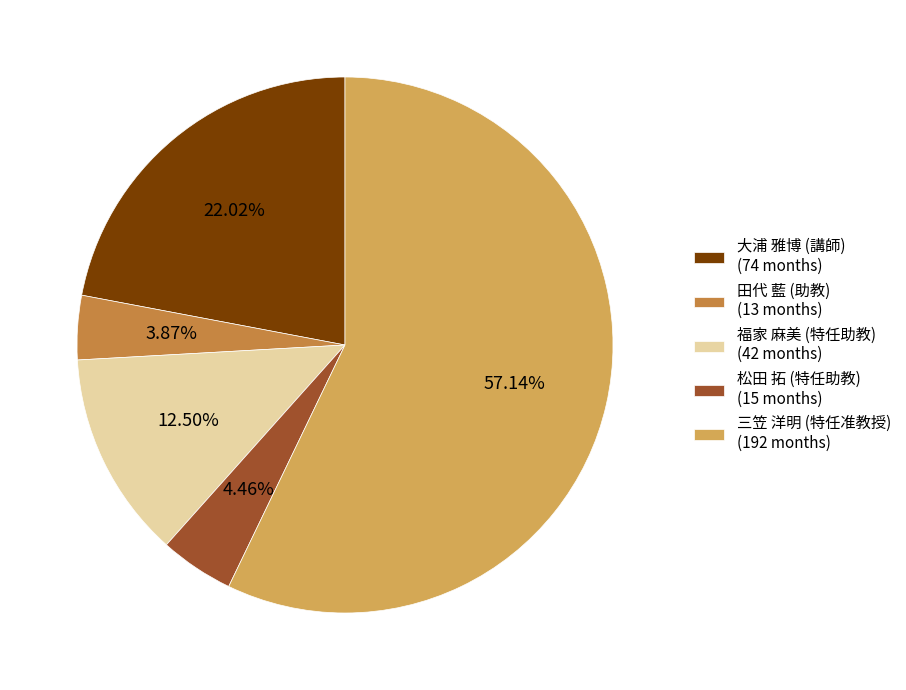

Combined, do 松田 拓 (特任助教) (15 months) and 三笠 洋明 (特任准教授) (192 months) account for over 50%?

Yes